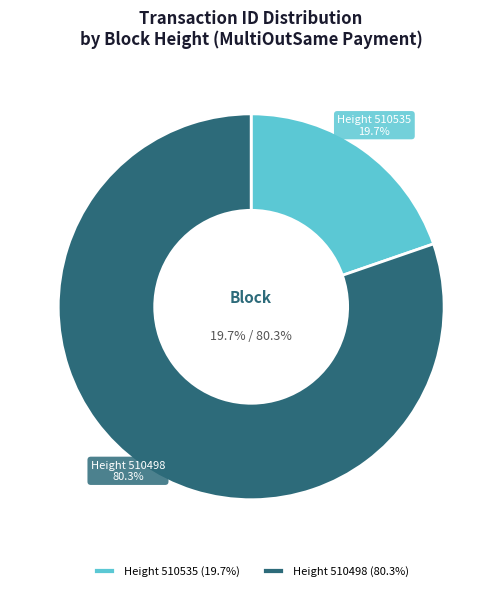

Which slice represents more than half of the pie?

510498